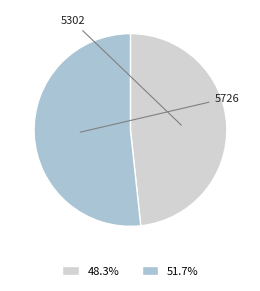

Is there any slice that represents more than half of the pie?

Yes